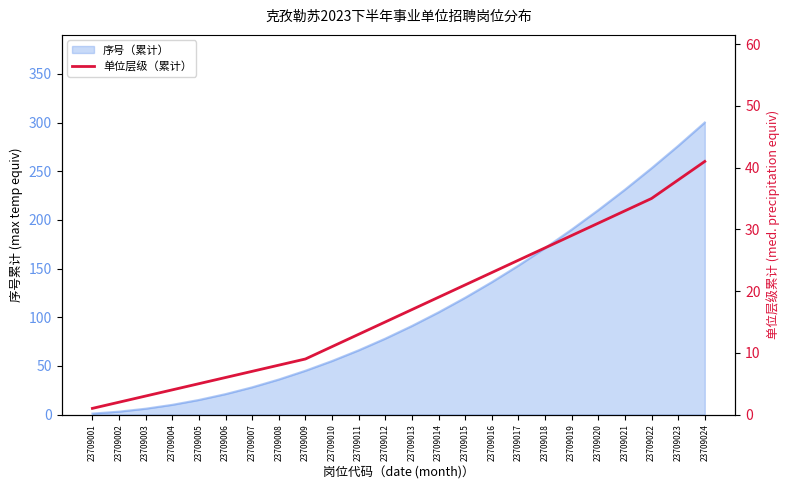

At which category does the chart reach its peak across all series?

23709024